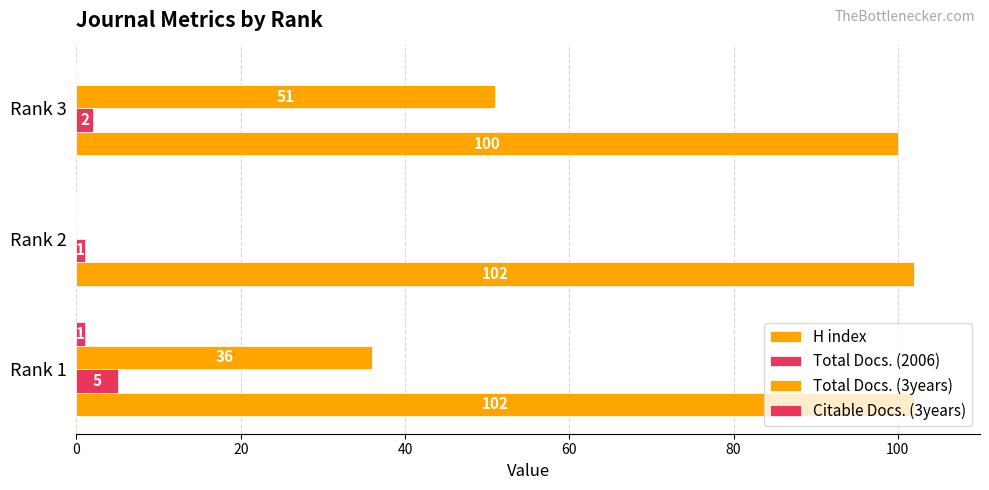

How many series are shown in this chart?

4